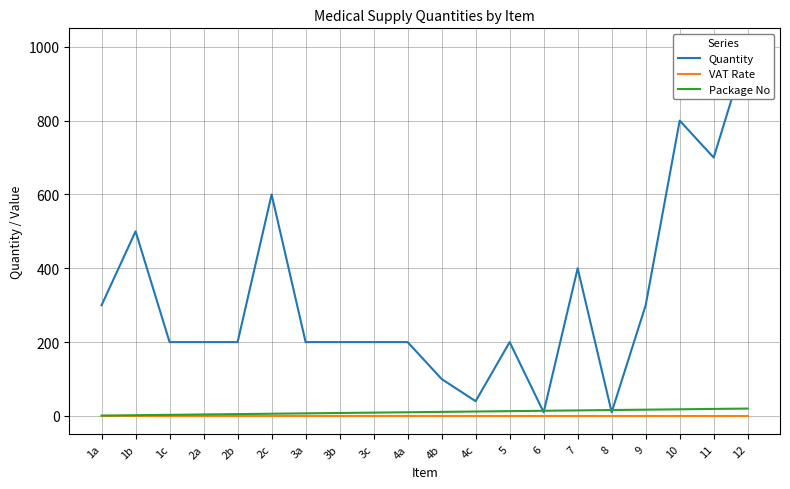

What is the total value across all series at 1c?

203.1